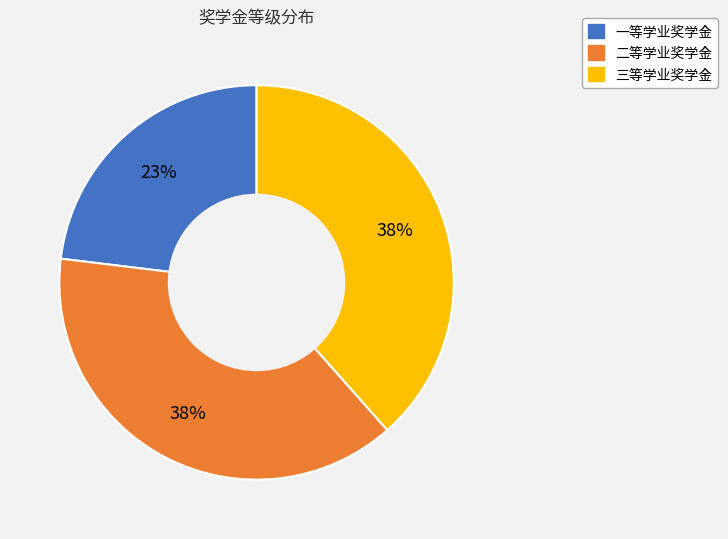

How many segments does this pie chart have?

3